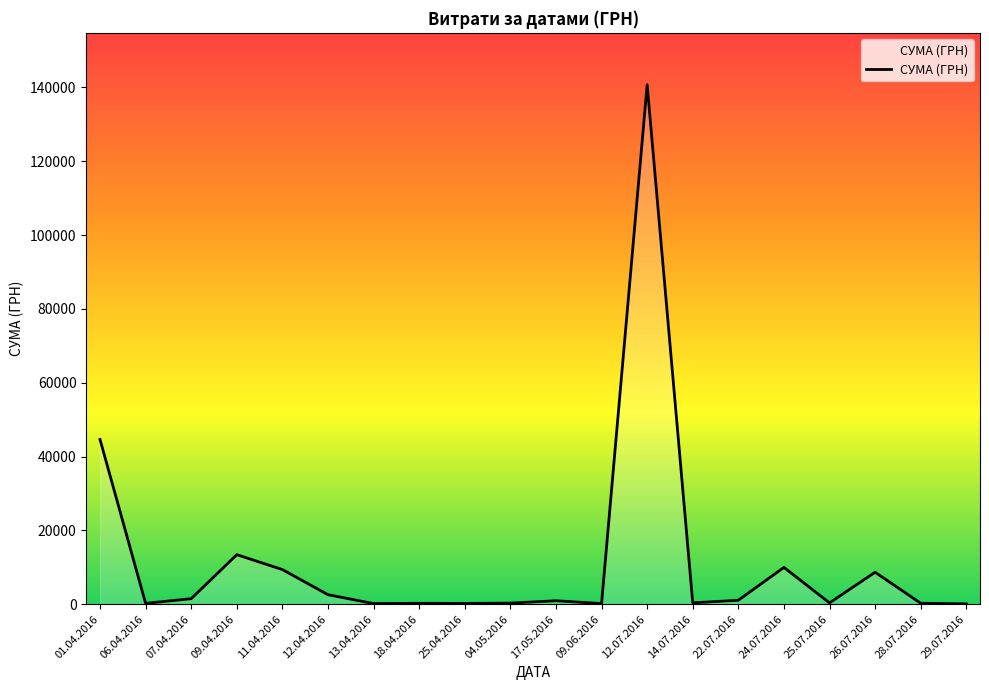

How many lines are shown in the chart?

1